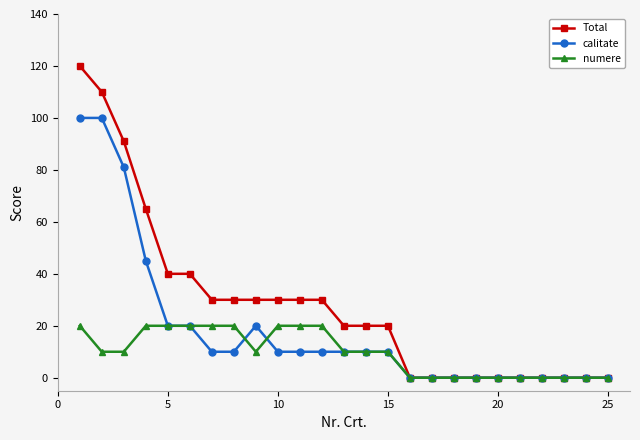

At how many categories does at least one series exceed 33?

6